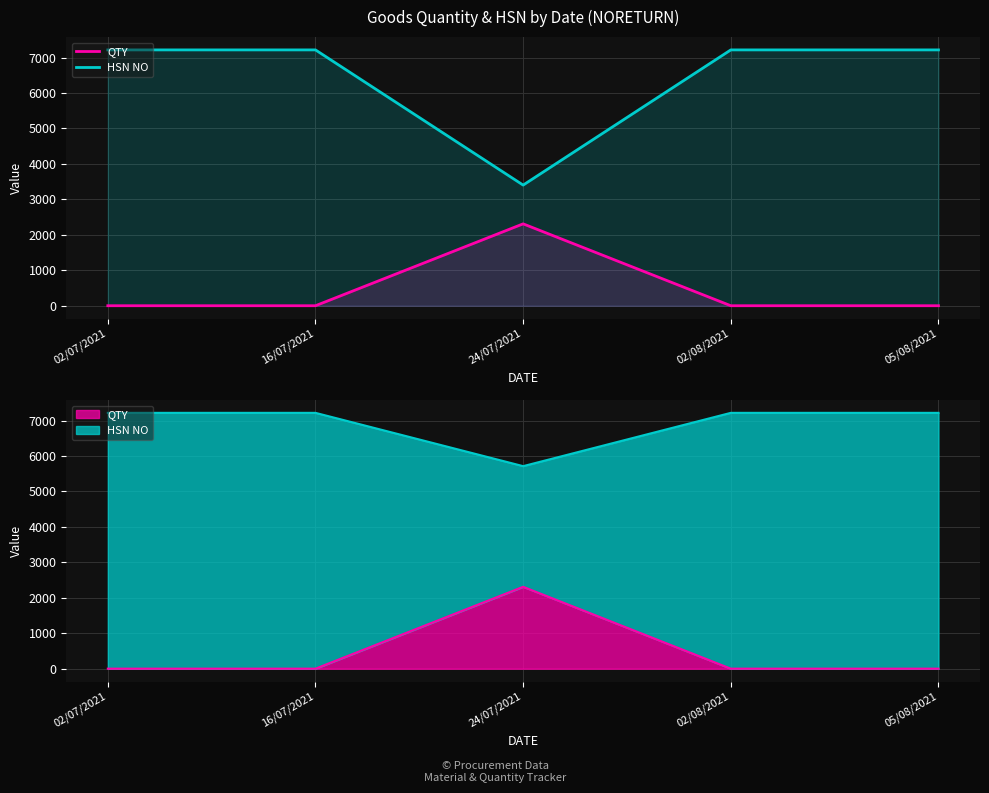

Reading left to right, extract all data points from this chart.

QTY: 02/07/2021=1	16/07/2021=1	24/07/2021=2310	02/08/2021=1	05/08/2021=1
HSN NO: 02/07/2021=7215	16/07/2021=7215	24/07/2021=3403	02/08/2021=7215	05/08/2021=7215